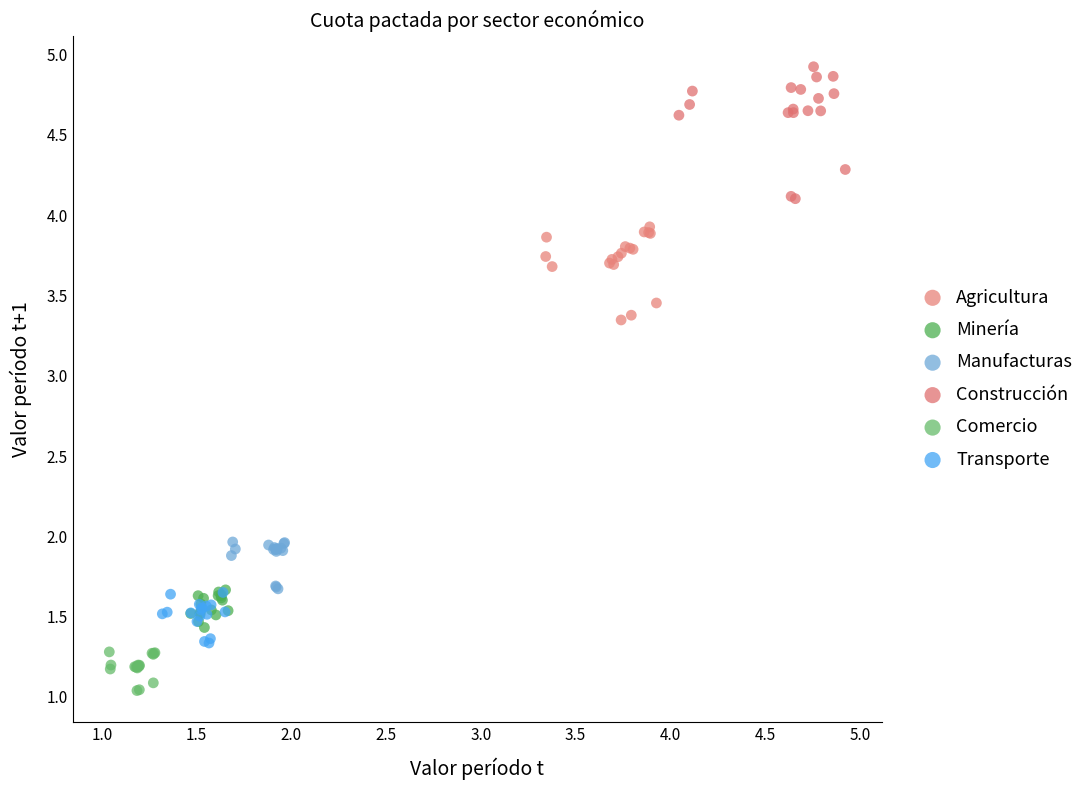

Which series has the widest spread of Y values?

Construcción